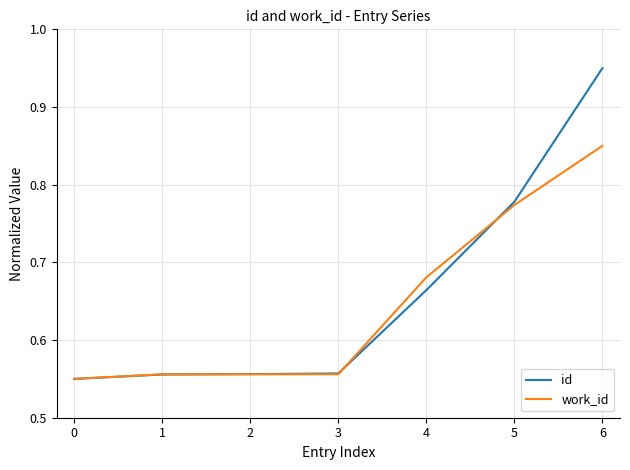

True or false: work_id has a value of 0.8 at 0.

False